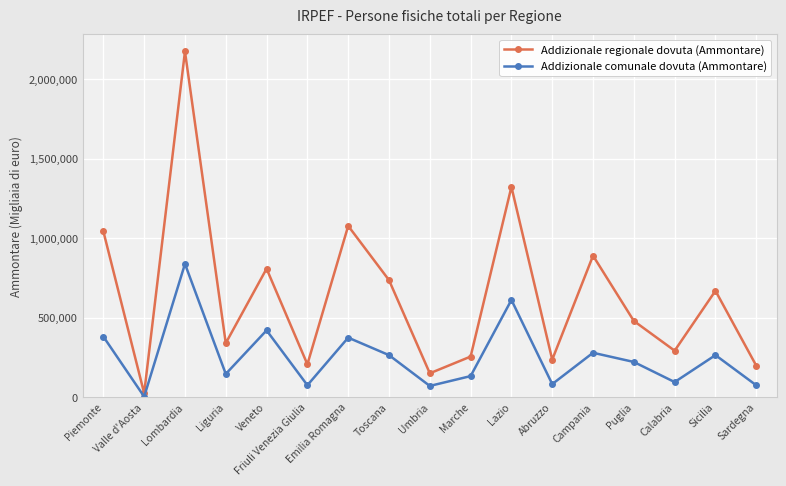

Count the number of categories in the chart.

17